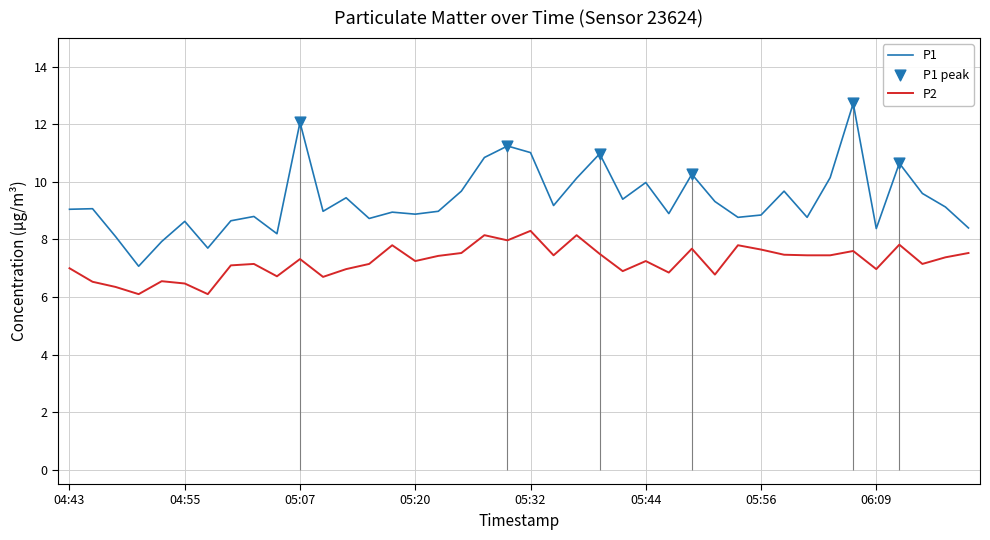

Which series reaches the minimum Y coordinate?

P2